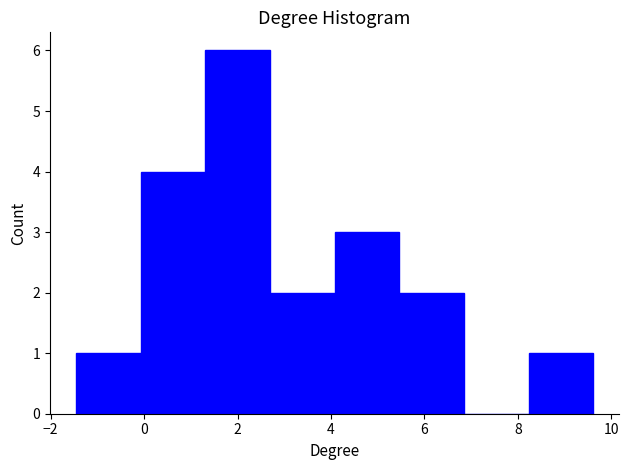

Which range on the x-axis has the tallest bar?

1.4 to 2.6